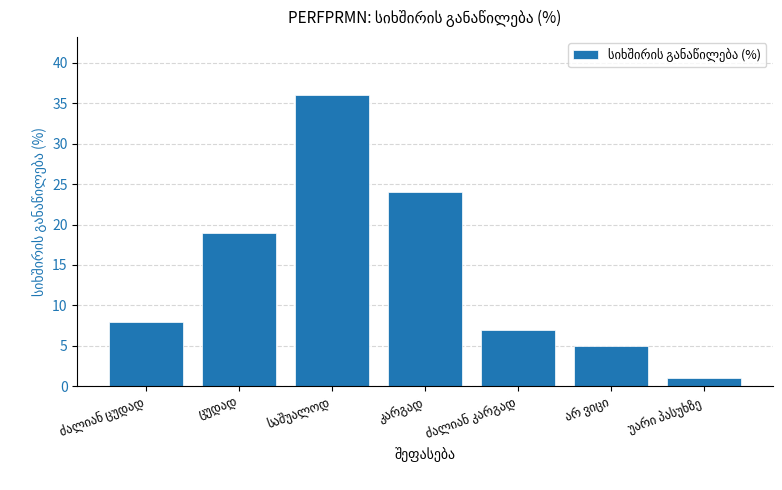

What is the greatest value displayed?

36